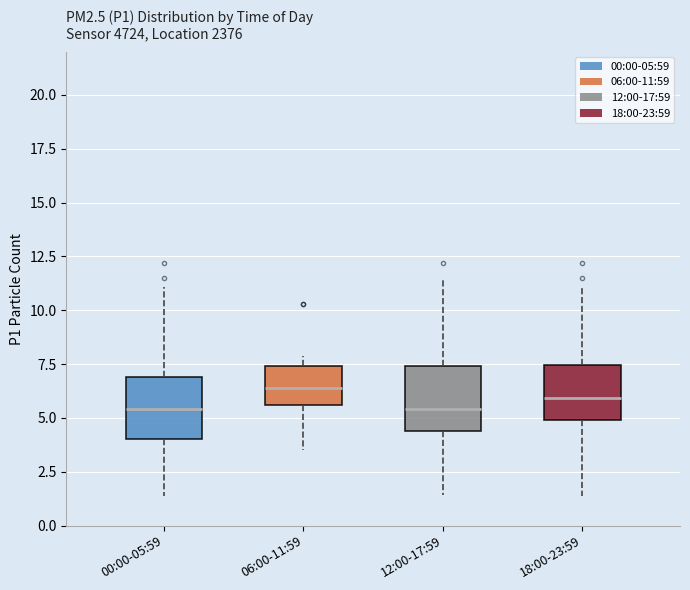

Where does the median line of the box for 18:00-23:59 sit on the y-axis? The values are not printed on the chart, so give them approximately, as read against the axis.

6.0